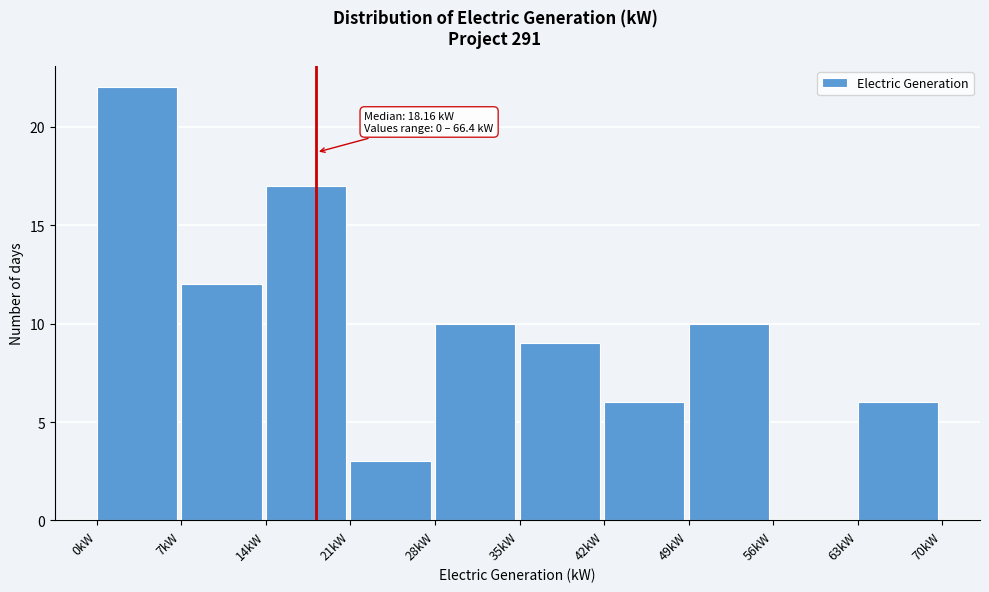

Over which range of the x-axis is the bar tallest?

0 to 7